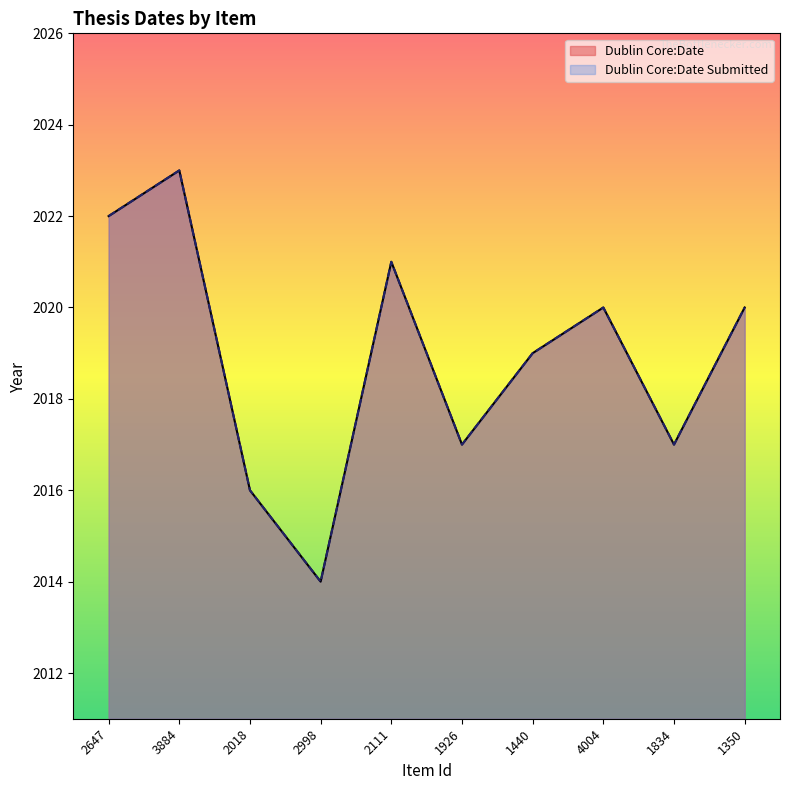

Reading left to right, what are all the values shown in this chart?

Dublin Core:Date: 2647=2022	3884=2023	2018=2016	2998=2014	2111=2021	1926=2017	1440=2019	4004=2020	1834=2017	1350=2020
Dublin Core:Date Submitted: 2647=2022	3884=2023	2018=2016	2998=2014	2111=2021	1926=2017	1440=2019	4004=2020	1834=2017	1350=2020